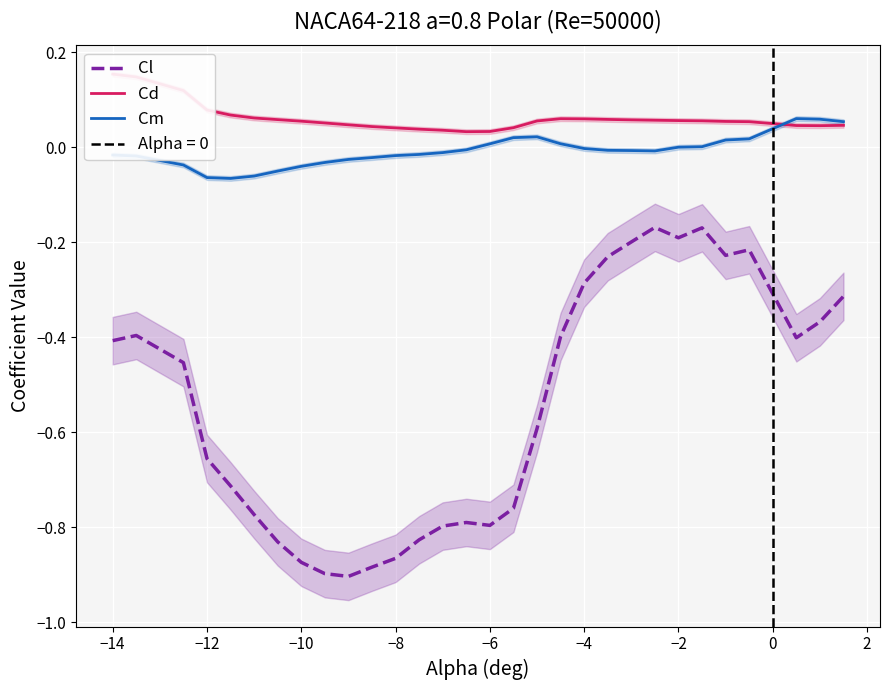

True or false: Cl and Cm intersect in this chart.

False